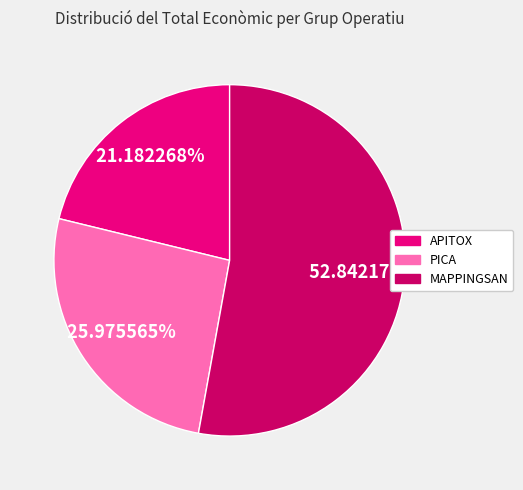

What is the majority slice?

MAPPINGSAN